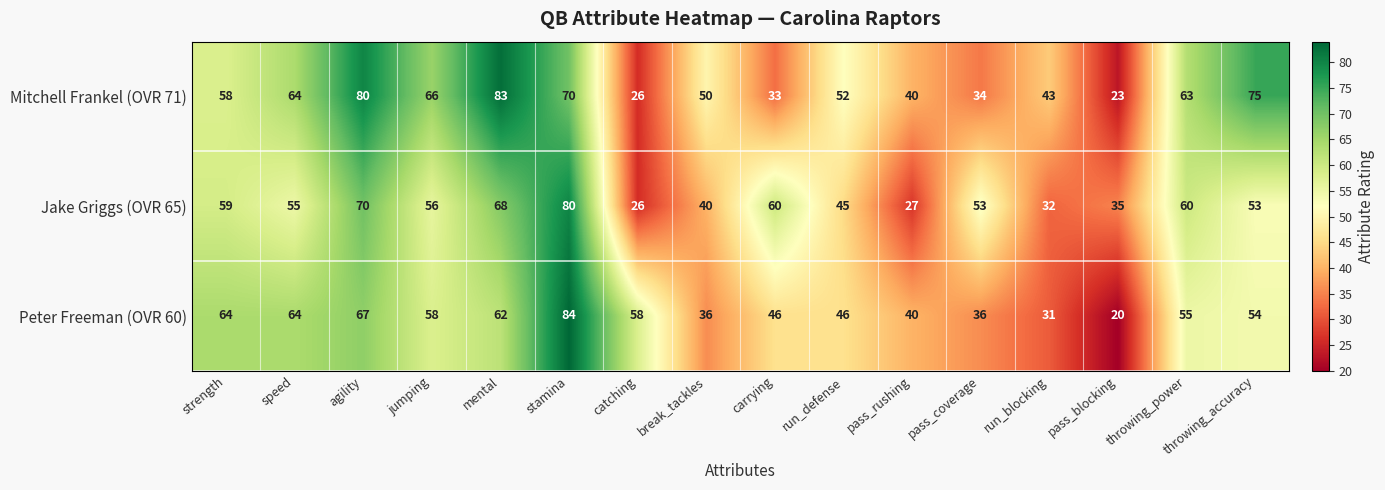

Between agility and pass_coverage, which series saw the biggest shift?

Mitchell Frankel (OVR 71)